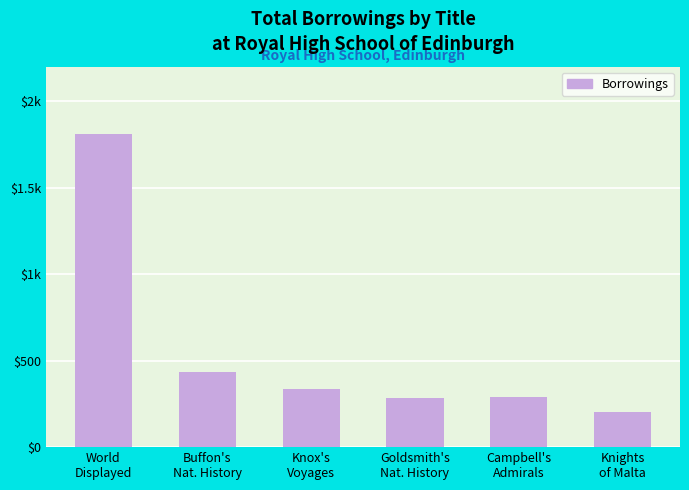

The chart shows a value of 390 at World
Displayed. True or false?

False